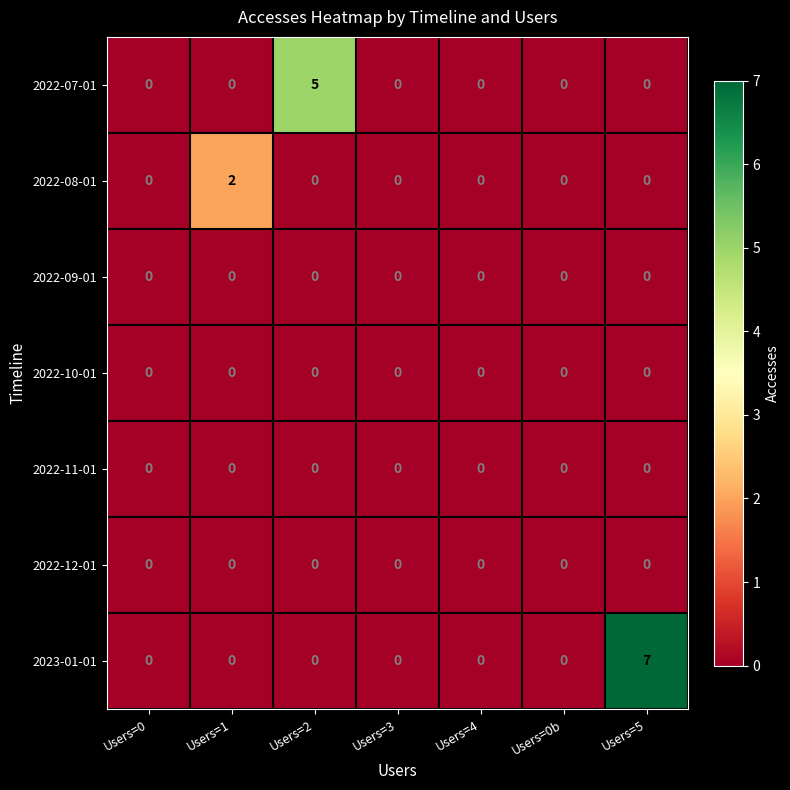

Which series changed the most between Users=4 and Users=5?

2023-01-01